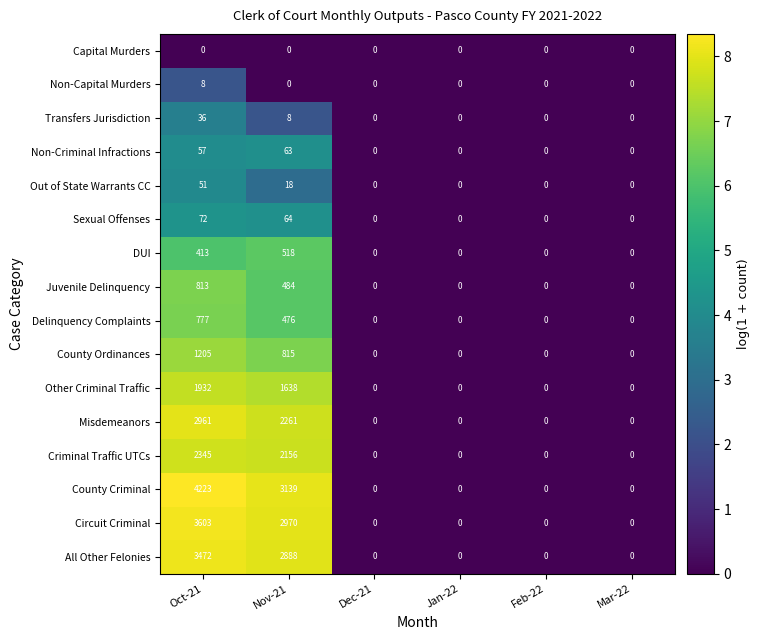

Rank the series at Oct-21 from highest to lowest value.

County Criminal, Circuit Criminal, All Other Felonies, Misdemeanors, Criminal Traffic UTCs, Other Criminal Traffic, County Ordinances, Juvenile Delinquency, Delinquency Complaints, DUI, Sexual Offenses, Non-Criminal Infractions, Out of State Warrants CC, Transfers Jurisdiction, Non-Capital Murders, Capital Murders